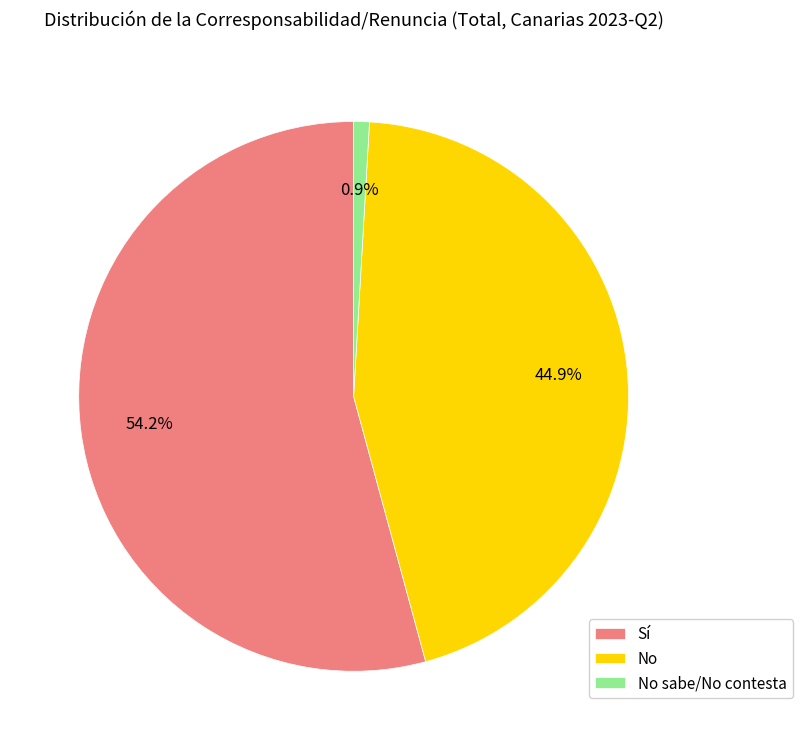

Which has a higher value, No sabe/No contesta or No?

No